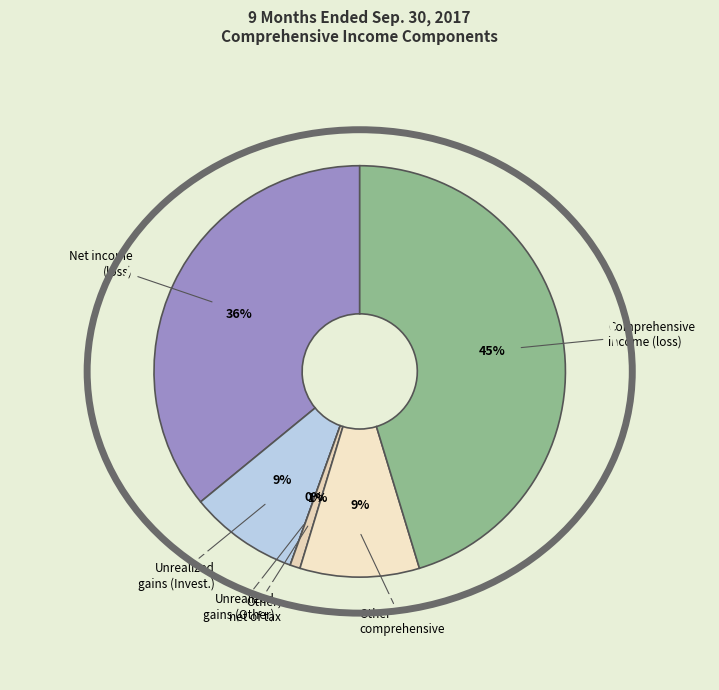

How many segments does this pie chart have?

6